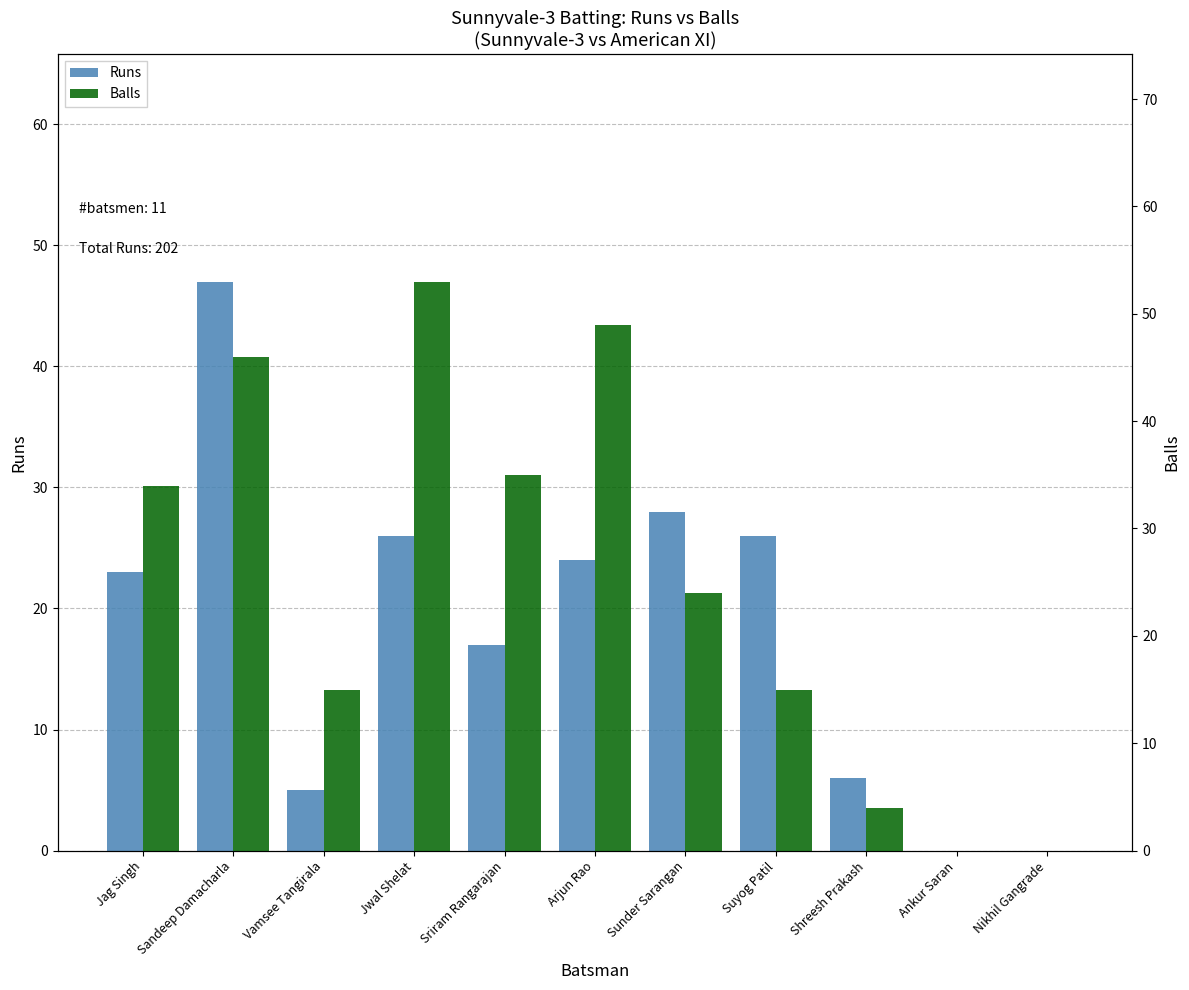

Does the chart contain any negative values?

No